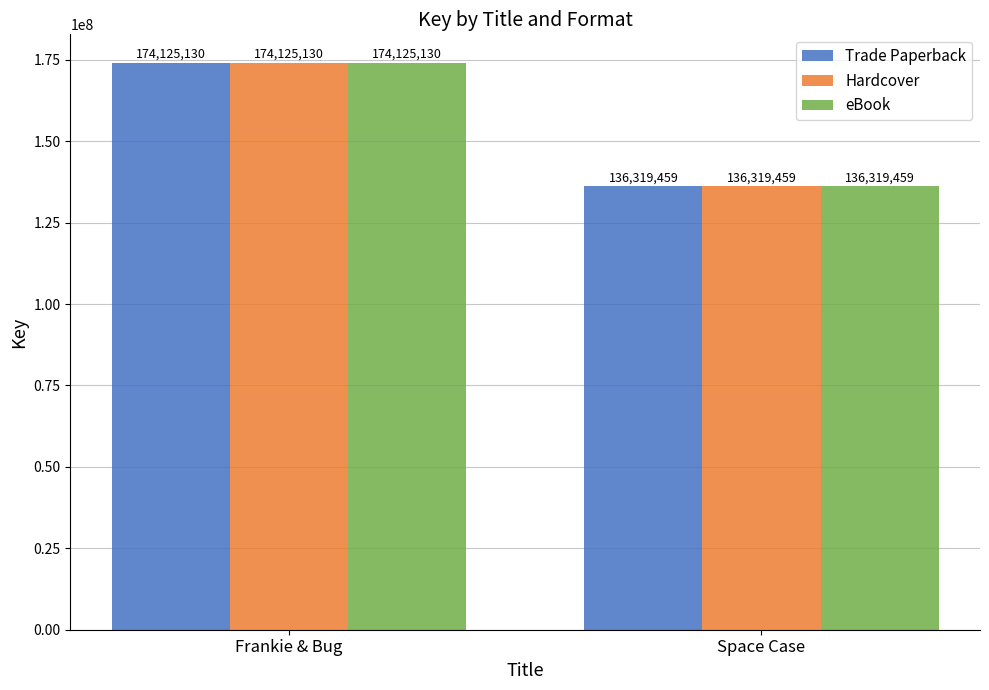

What is the label of the 1st bar from the right?

Space Case